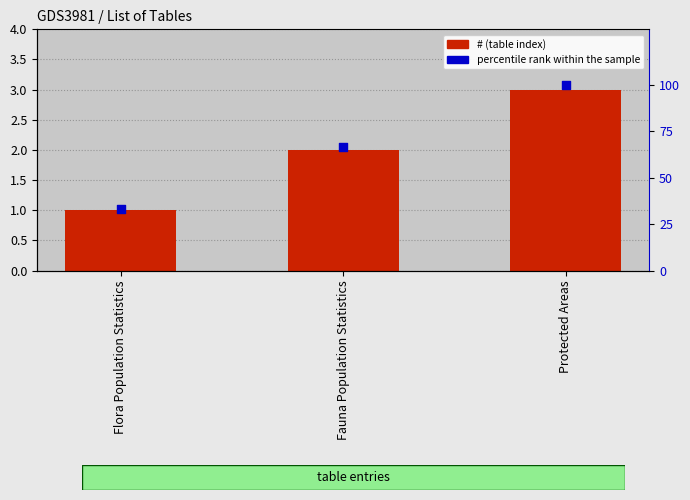

Which series reaches the maximum Y coordinate?

percentile rank within the sample